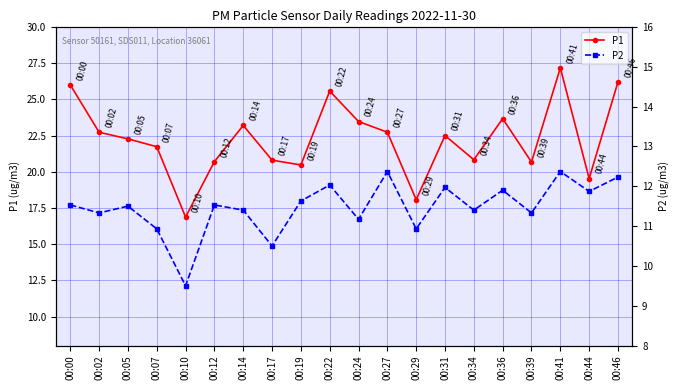

True or false: P2 has a value of 4.1 at 00:19.

False